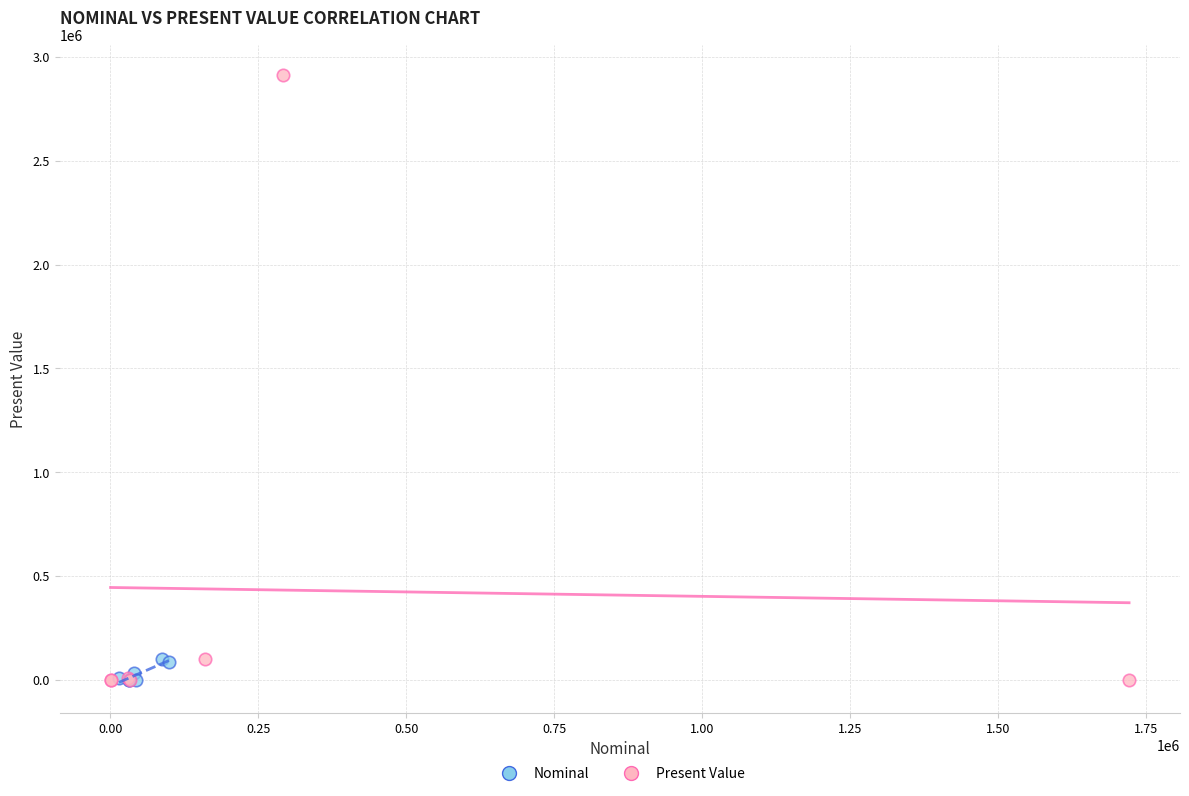

Which series has the largest Y range (max minus min)?

Present Value